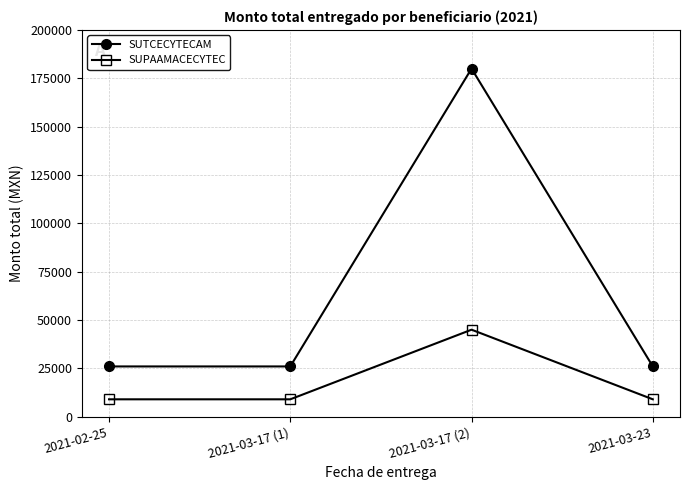

What is the spread (max minus min) of values at 2021-02-25?

17000